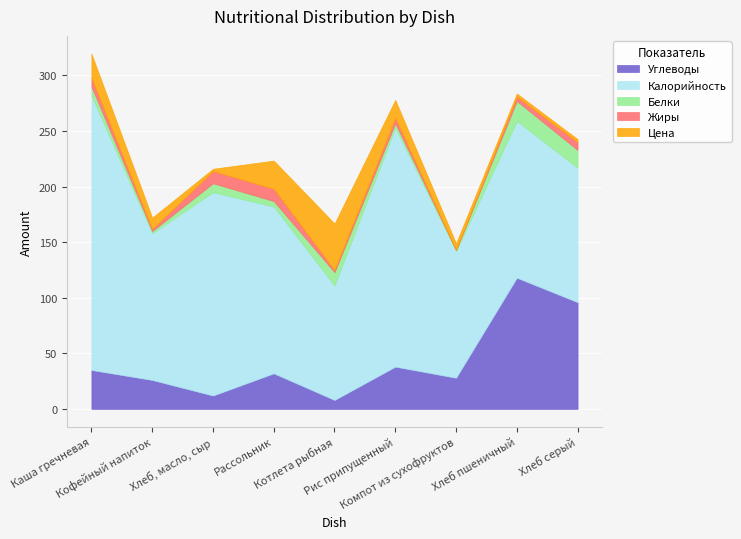

What is the difference between the Жиры values at Компот из сухофруктов and Котлета рыбная?

2.0